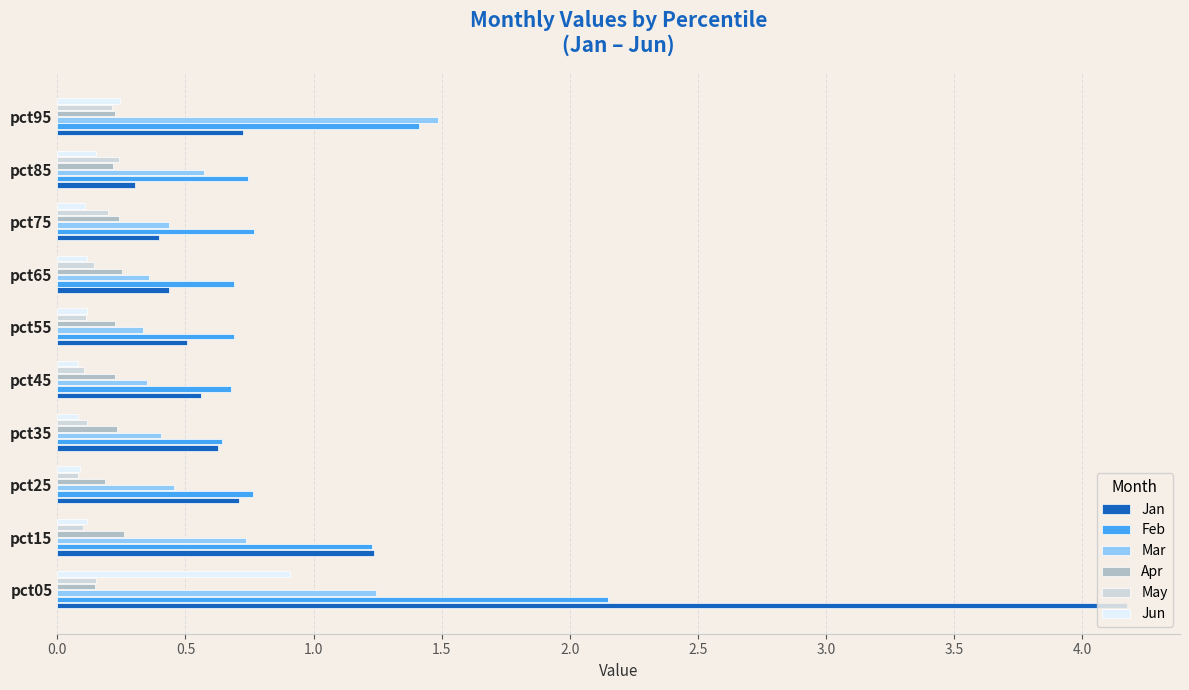

What are all the series names shown in the legend?

Jan, Feb, Mar, Apr, May, Jun